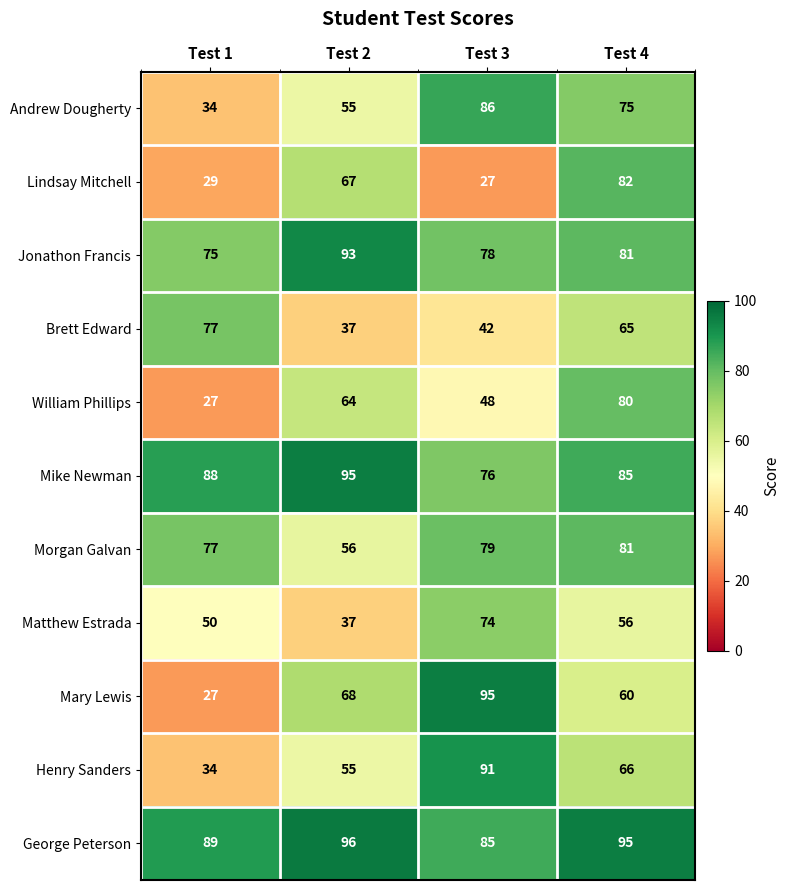

Rank the categories by Henry Sanders value from highest to lowest.

Test 3, Test 4, Test 2, Test 1